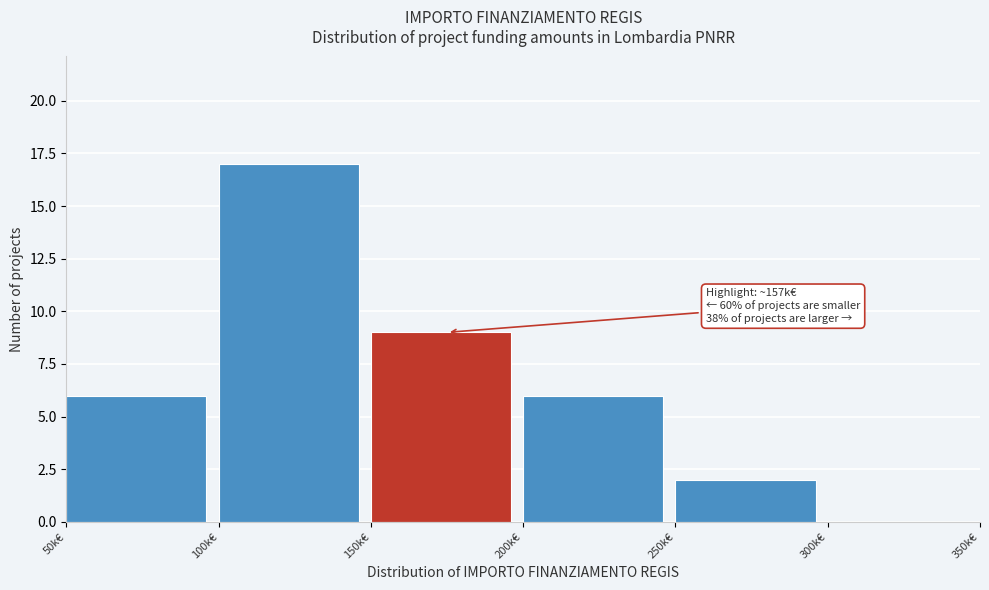

Reading right to left, list all the values displayed in this chart.

300k€=0	250k€=2	200k€=6	150k€=9	100k€=17	50k€=6